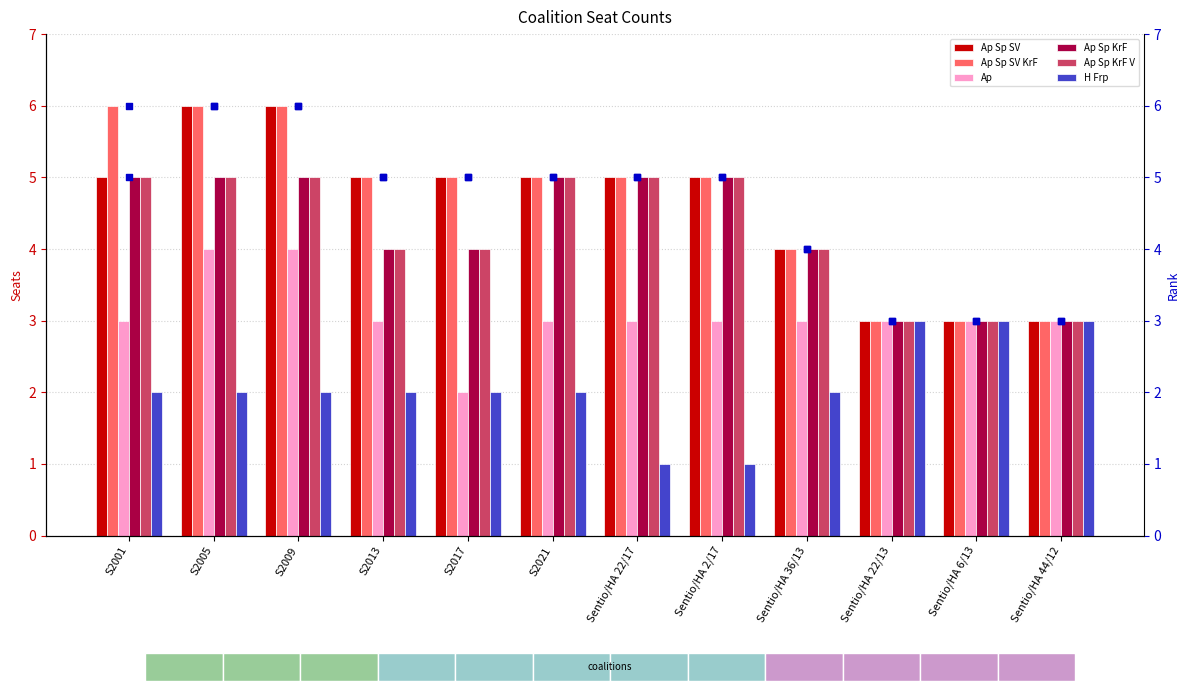

At how many categories does at least one series exceed 3?

9